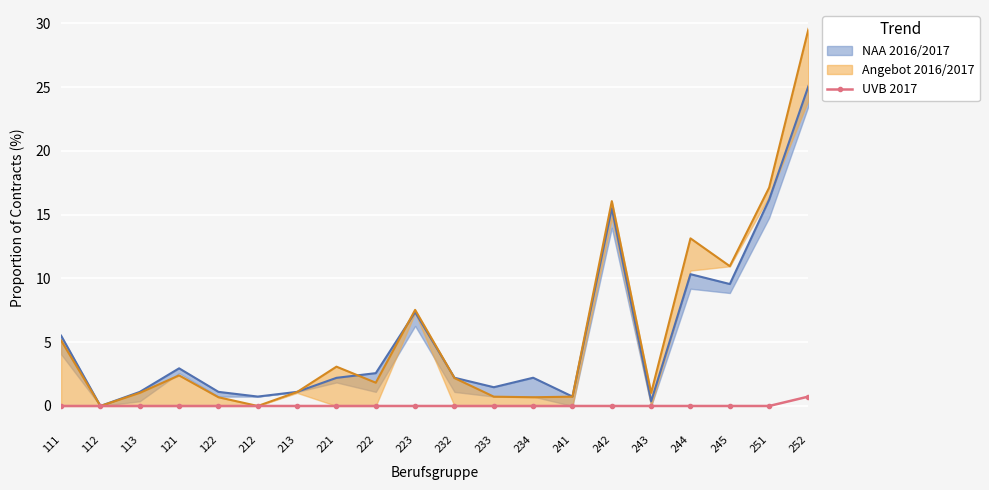

At which label does UVB 2017 reach its peak?

252